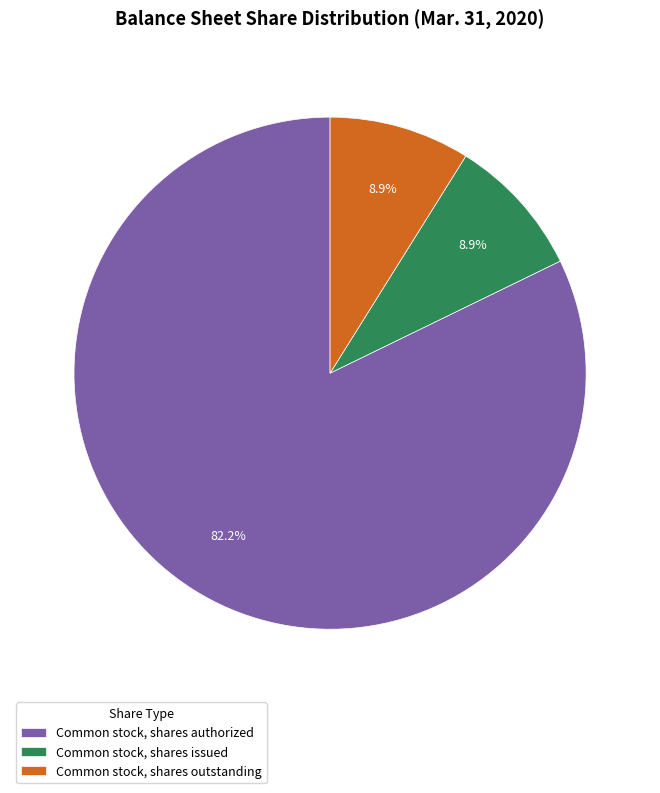

To the nearest percent, what portion does Common stock, shares issued represent?

9%